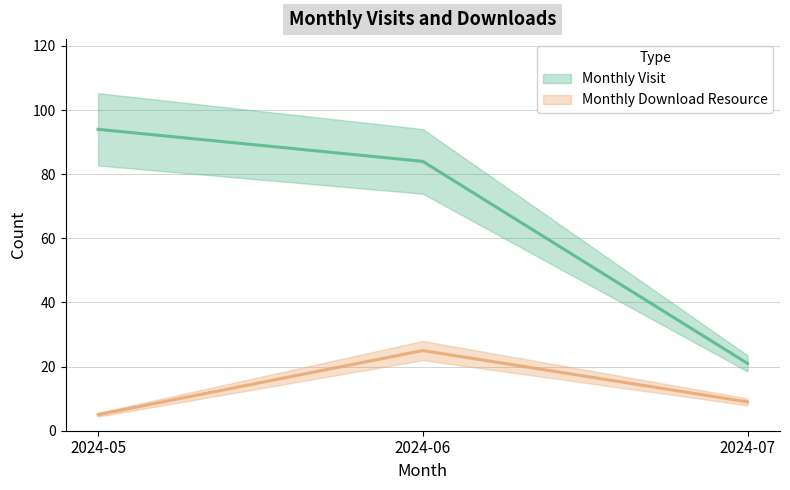

Is the value of monthly_visit (line) at 2024-06 greater than the value of monthly_download_resource (line) at 2024-06?

Yes